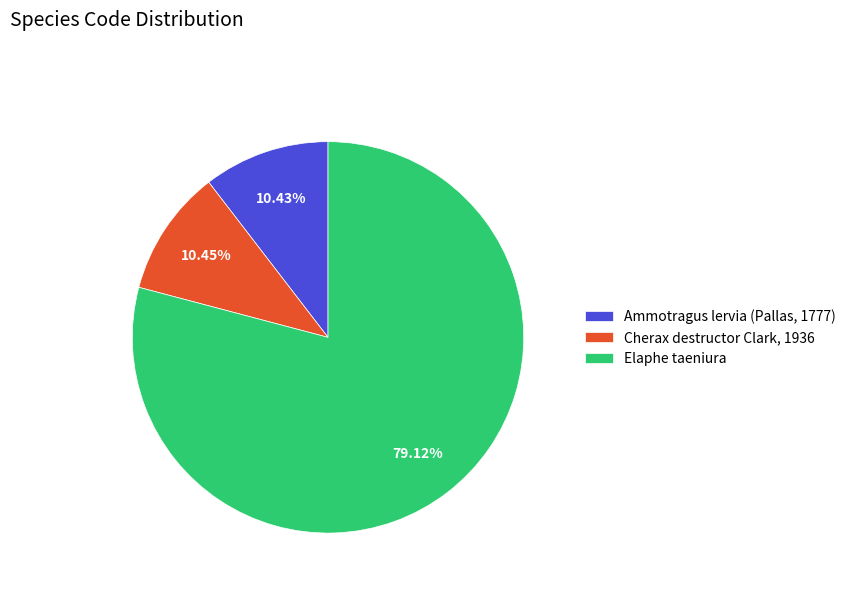

True or false: Cherax destructor Clark, 1936 accounts for 10% of the total.

True